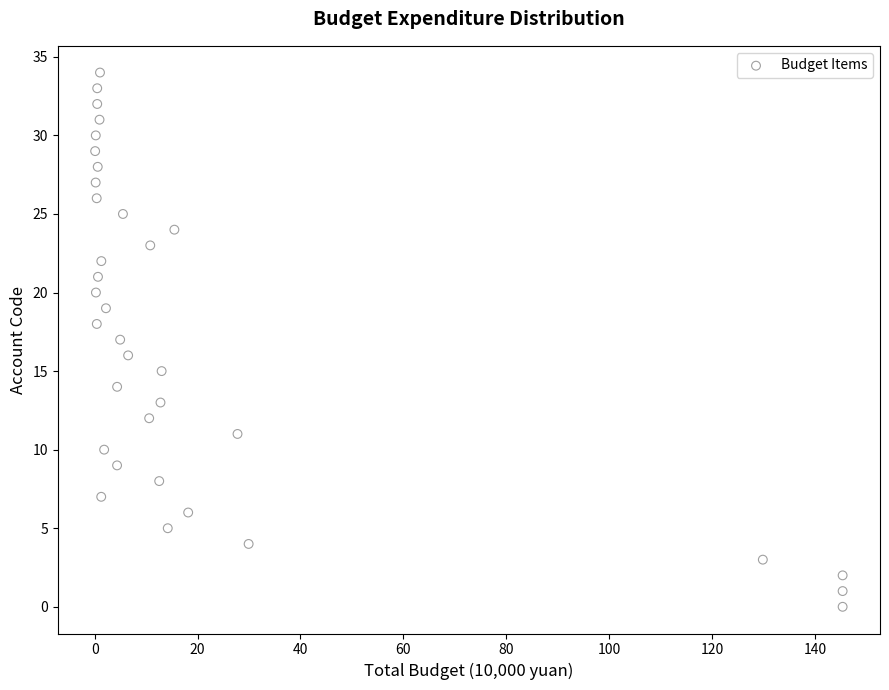

What is the range of Y values (max minus min)?

34